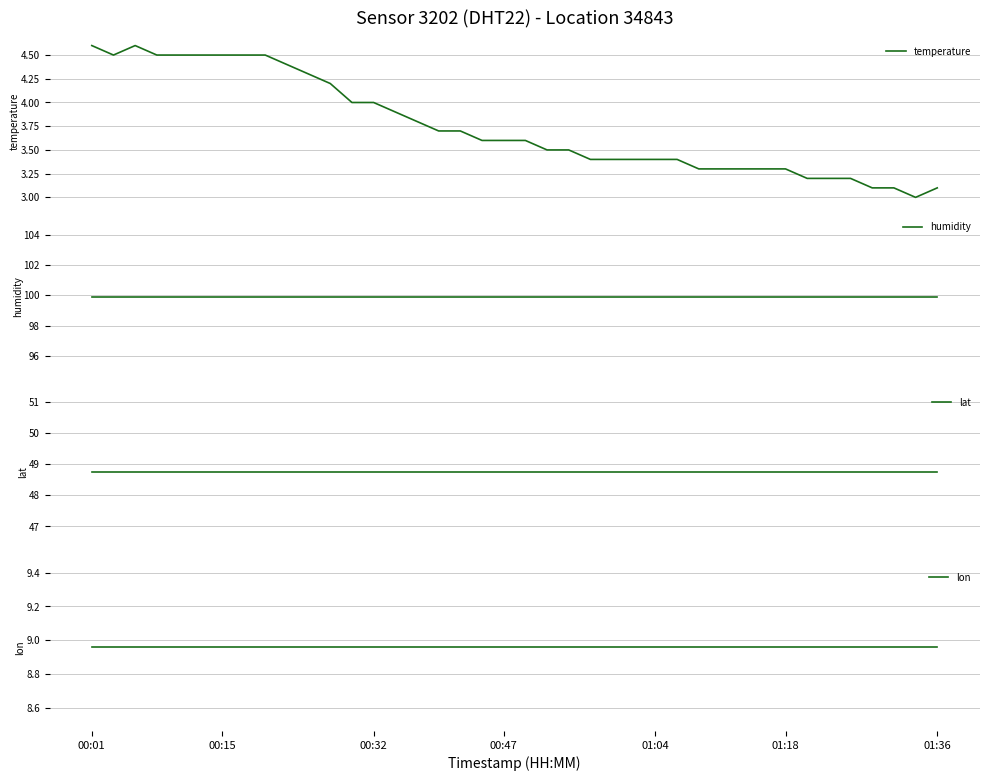

What is the average value of the lat series?

48.7